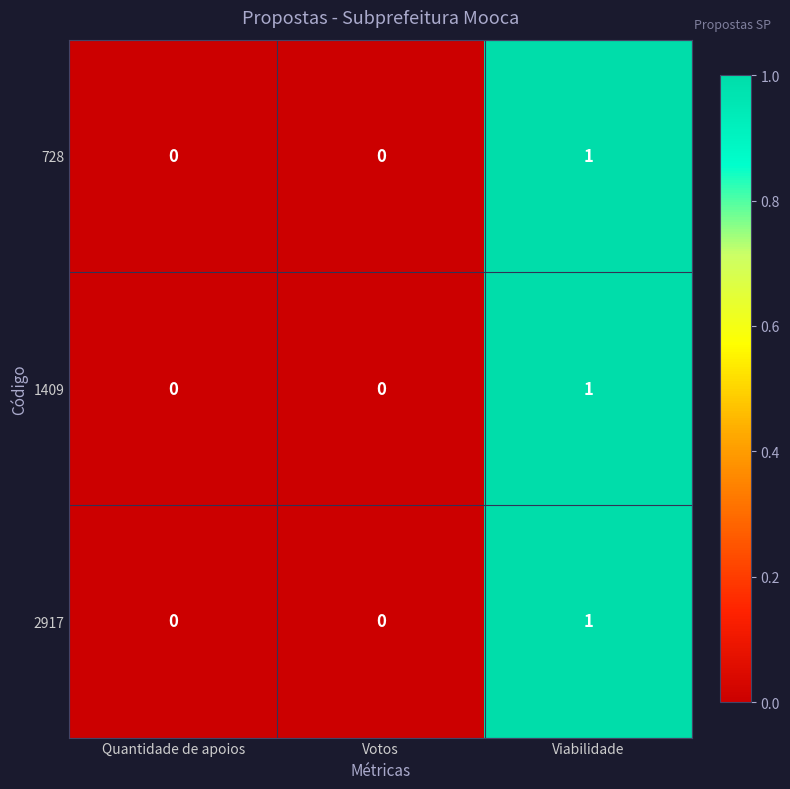

The value of 728 at Viabilidade is 1. True or false?

True